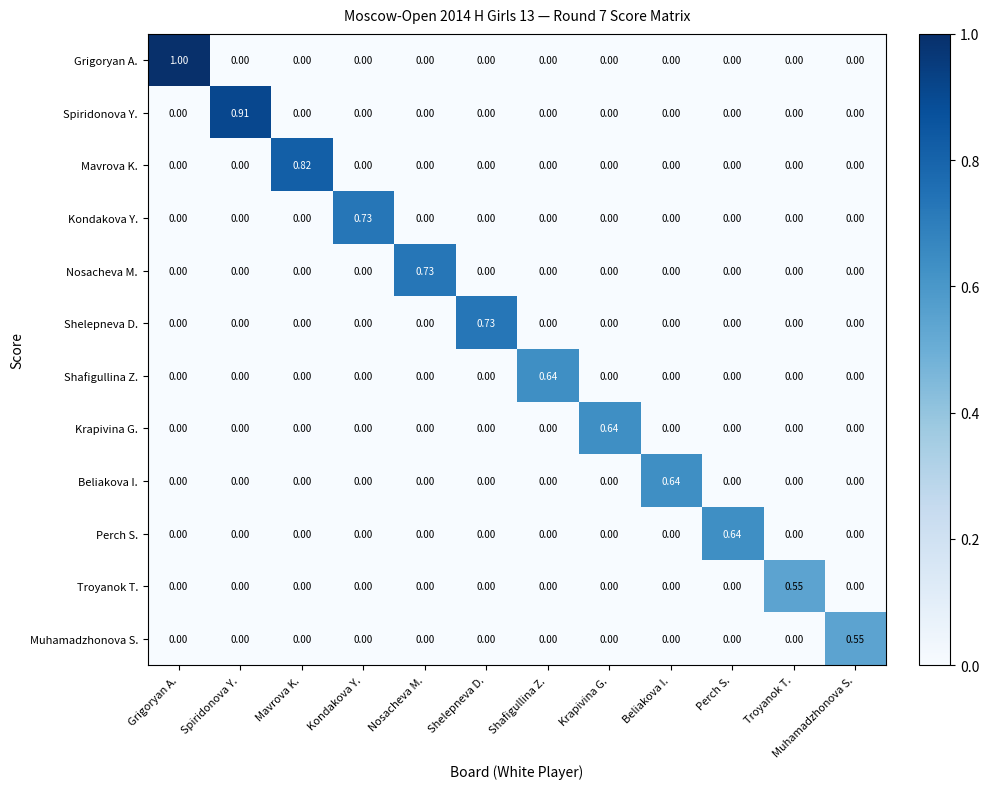

Which series has the largest range (max minus min)?

Grigoryan A.